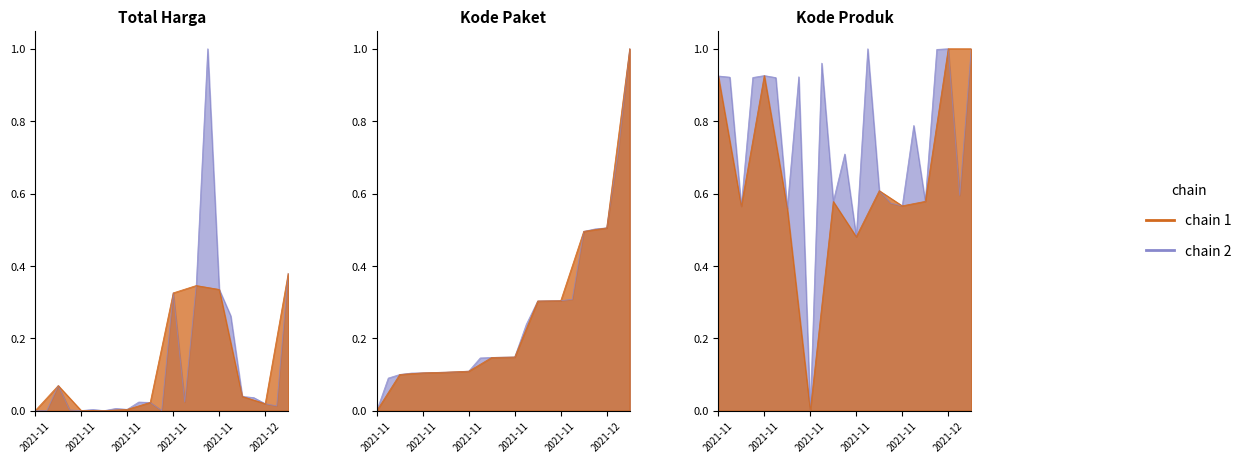

List the series in order of their overall mean, highest first.

Kode Produk, Kode Paket, Total Harga